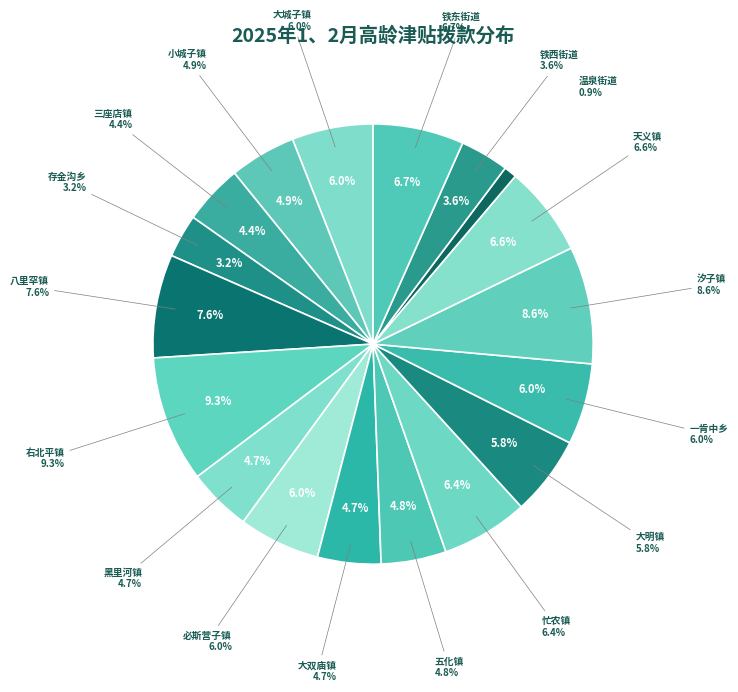

What is the change in value from 大明镇 to 铁西街道?

-26200